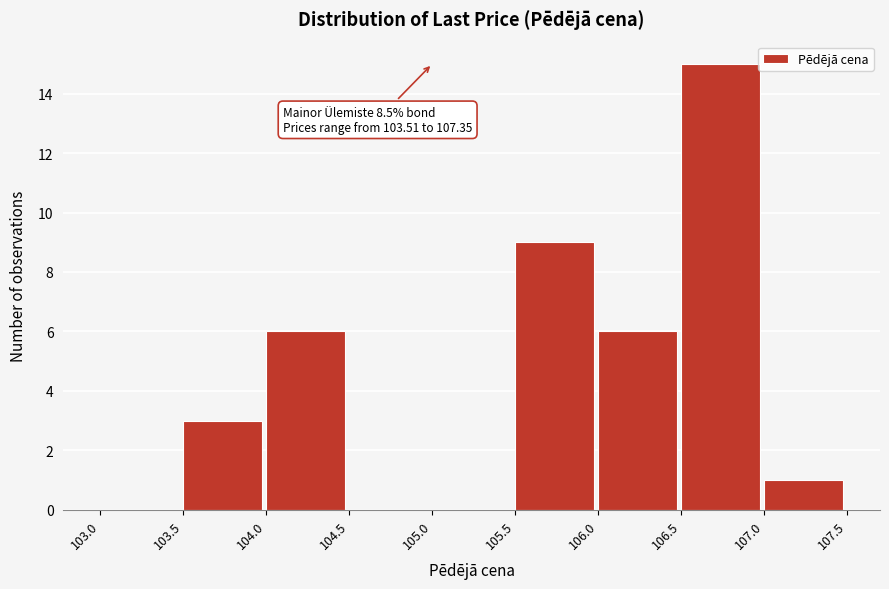

Which range on the x-axis has the tallest bar?

106.5 to 107.0